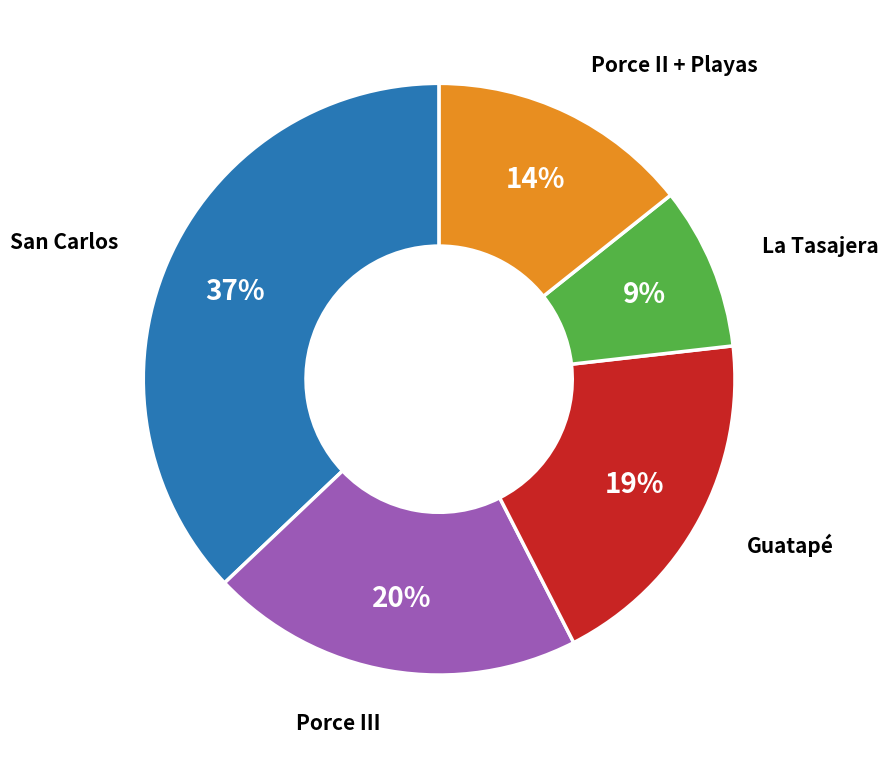

How many slices are in this pie chart?

5